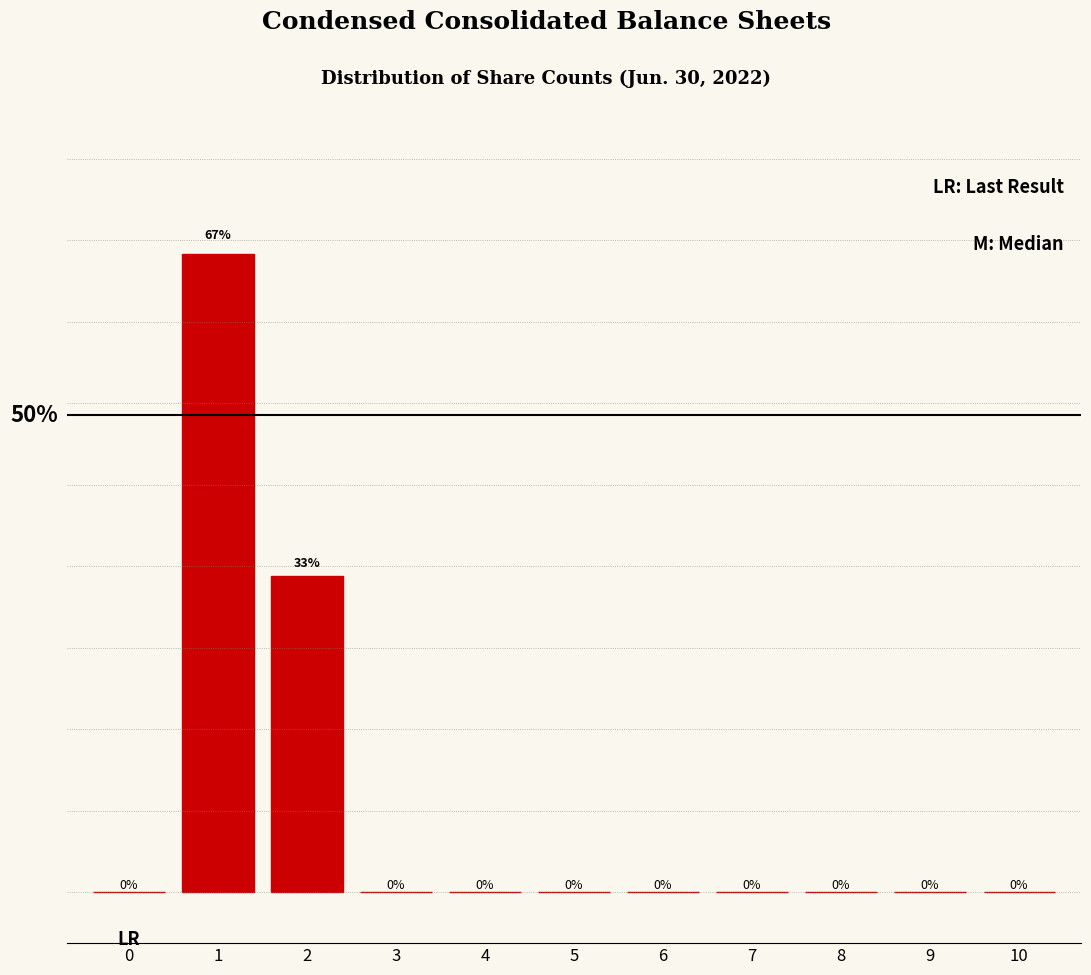

Are the bars horizontal?

No